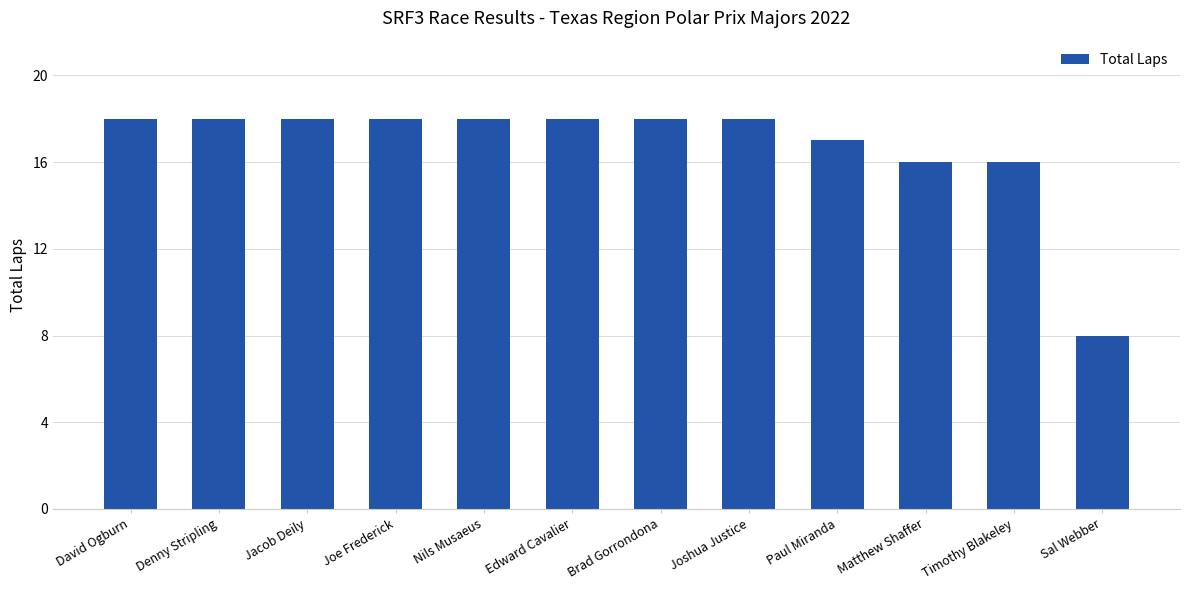

What is the ratio of the value at Denny Stripling to the value at Matthew Shaffer?

1.1